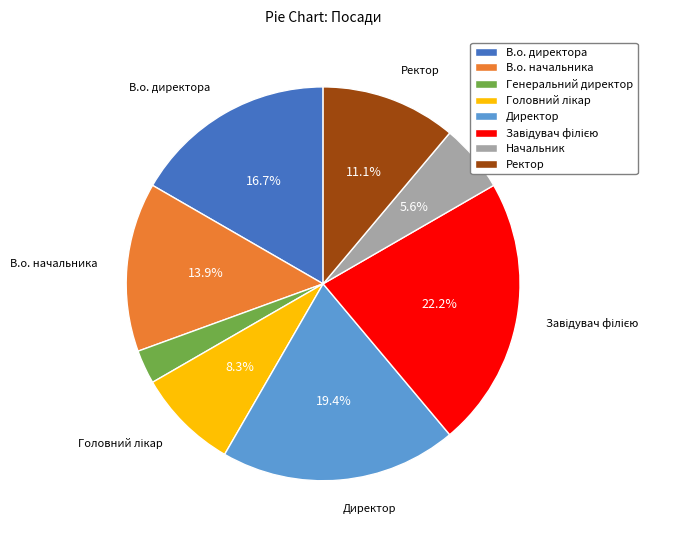

To the nearest percent, what is the difference between the largest and smallest slice percentages?

19%